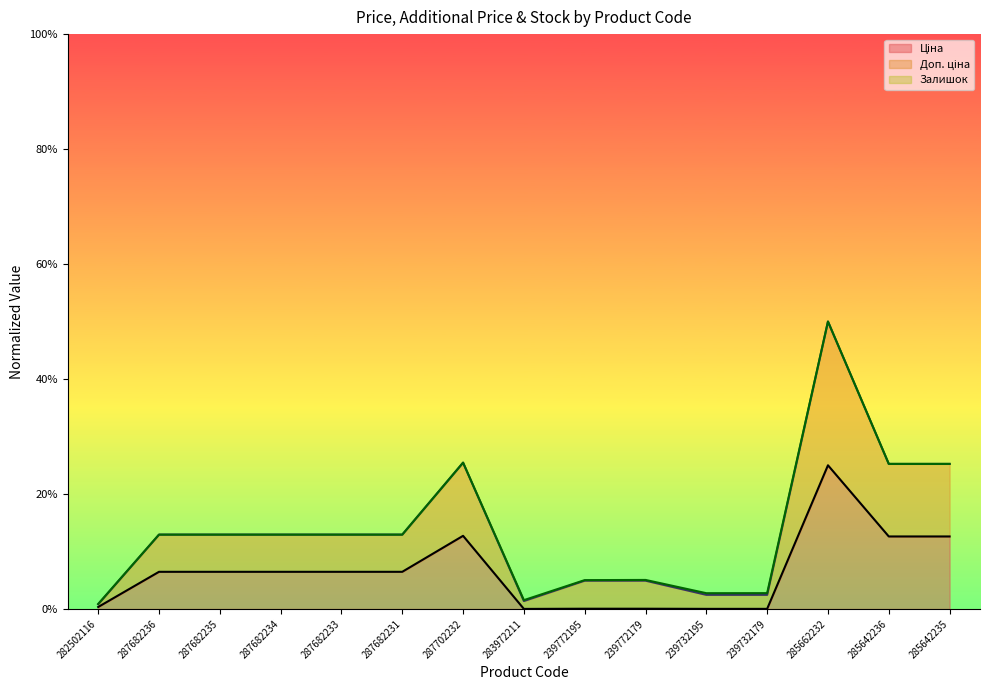

Reading left to right, what are all the values shown in this chart?

Ціна: 282502116=0.0	287682236=0.1	287682235=0.1	287682234=0.1	287682233=0.1	287682231=0.1	287702232=0.1	283972211=0.0	239772195=0.0	239772179=0.0	239732195=0.0	239732179=0.0	285662232=0.2	285642236=0.1	285642235=0.1
Доп. ціна: 282502116=0.0	287682236=0.1	287682235=0.1	287682234=0.1	287682233=0.1	287682231=0.1	287702232=0.3	283972211=0.0	239772195=0.1	239772179=0.1	239732195=0.0	239732179=0.0	285662232=0.5	285642236=0.3	285642235=0.3